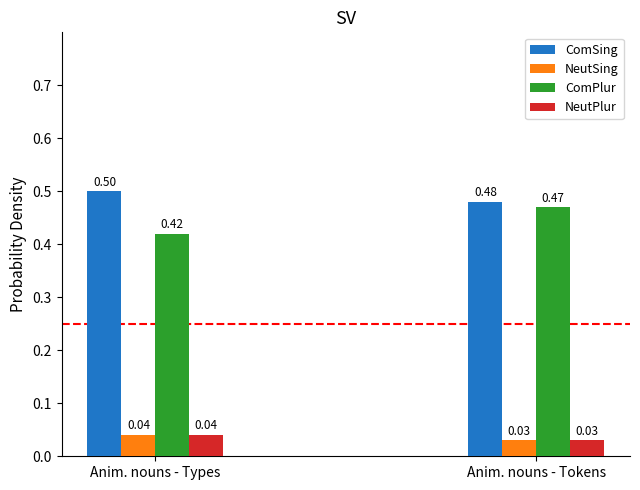

Which category has the highest value across all series?

Anim. nouns - Types